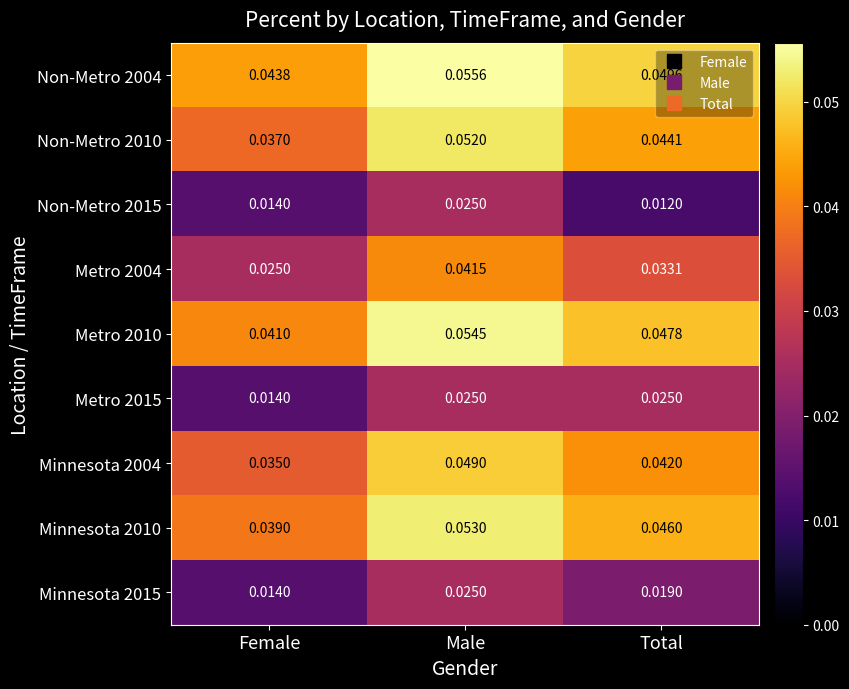

At which category is the sum across all series the highest?

Male